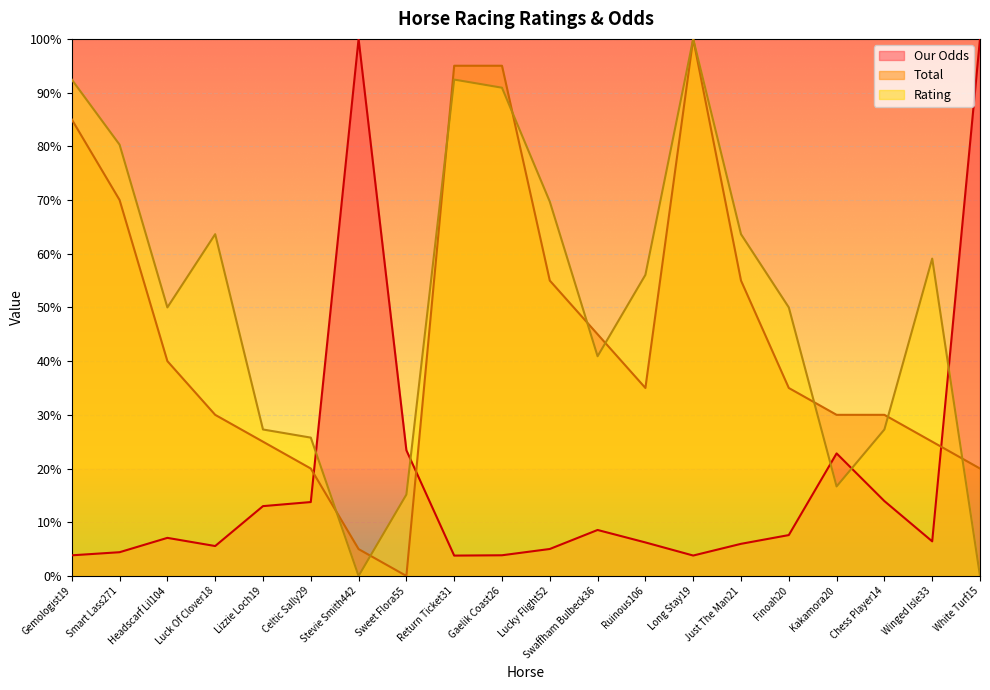

Which has a higher value, Return Ticket31 or Chess Player14?

Chess Player14